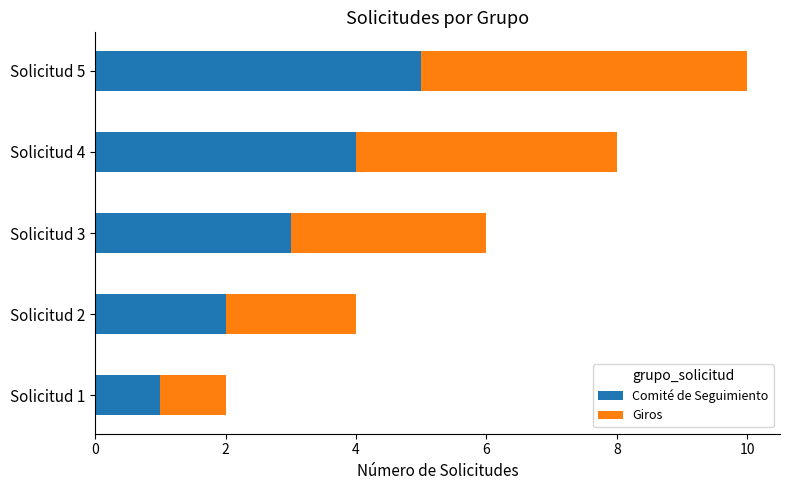

True or false: Comité de Seguimiento has a value of 5 at Solicitud 5.

True